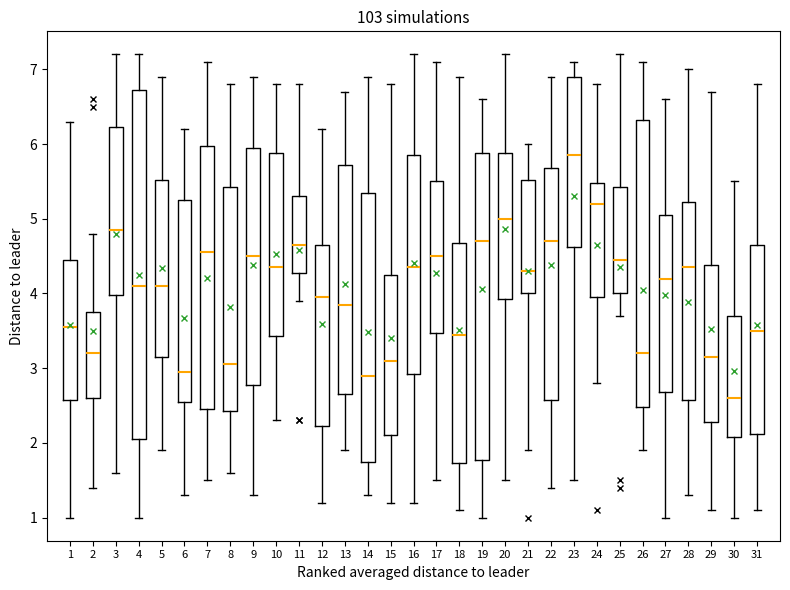

Comparing the boxes themselves (not the whiskers), which one is the tallest?

4